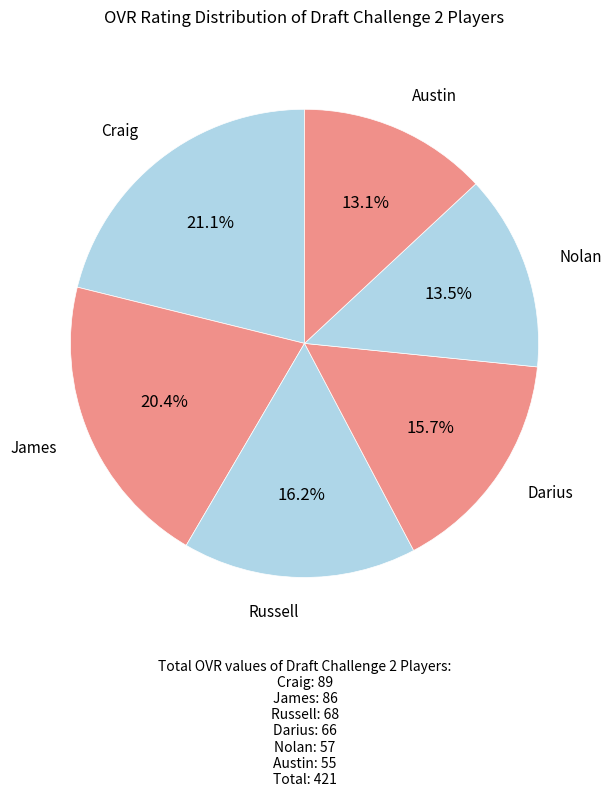

How many slices are in this pie chart?

6